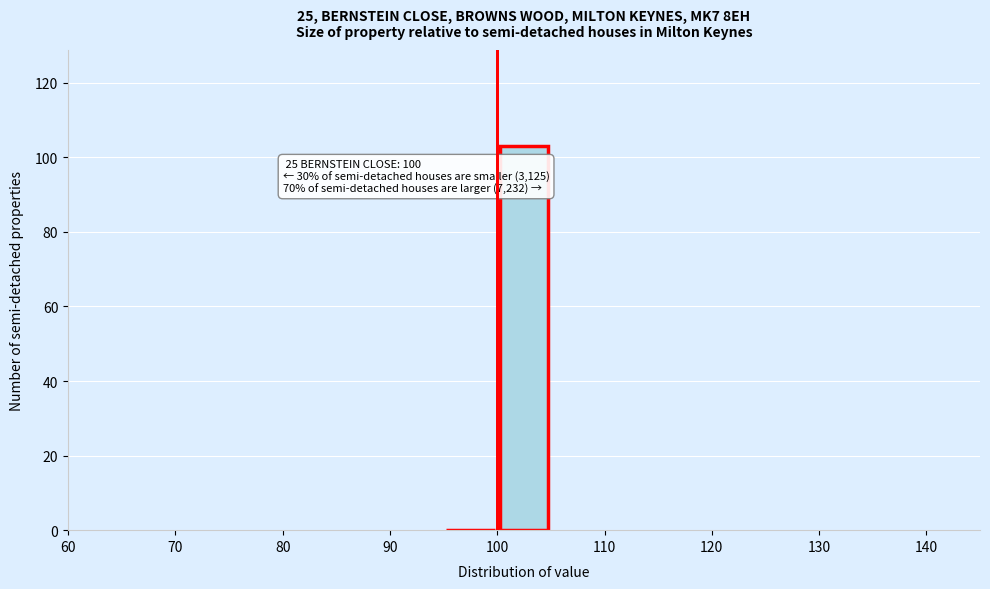

Which range on the x-axis has the tallest bar?

100 to 105